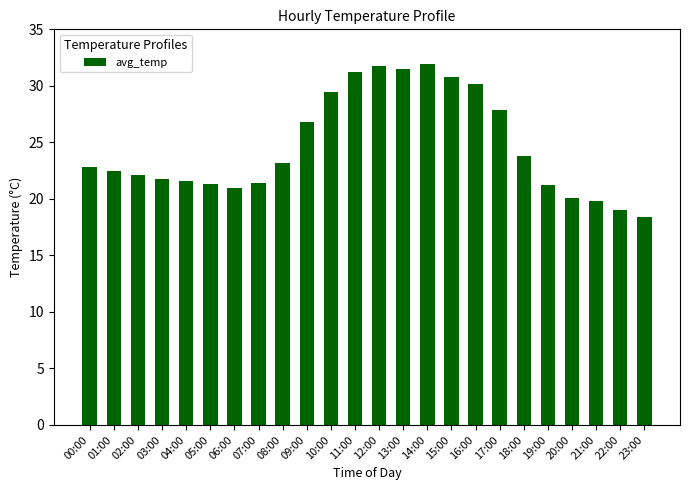

What is the ratio of the value at 05:00 to the value at 00:00?

0.9